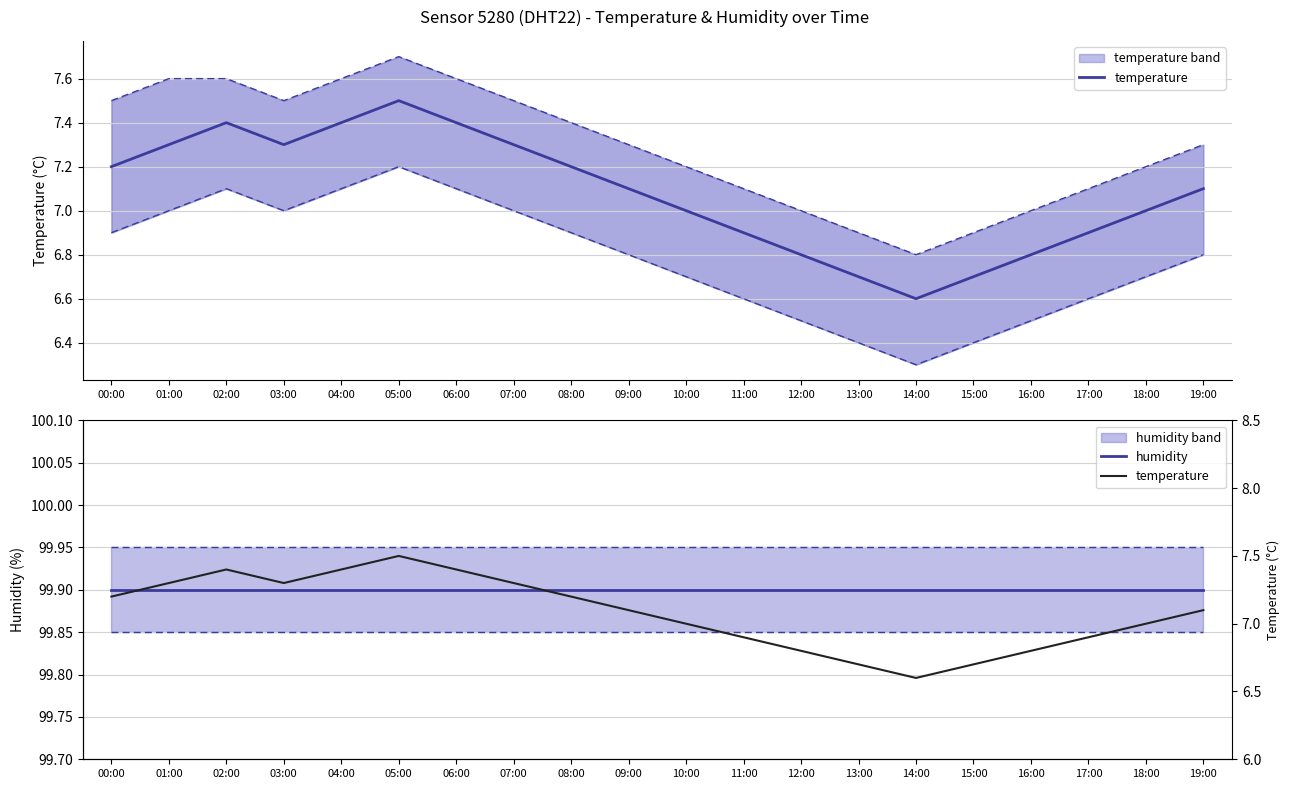

What are all the series names shown in the legend?

temperature, humidity